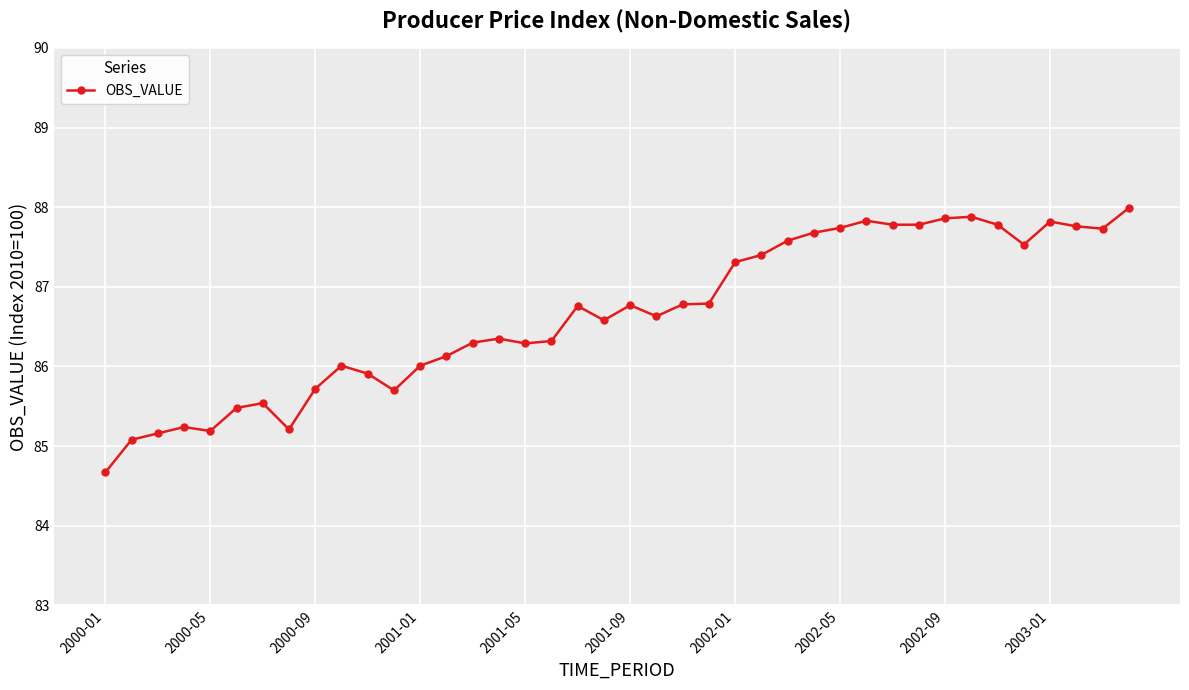

What is the difference between the maximum and minimum values?

3.3